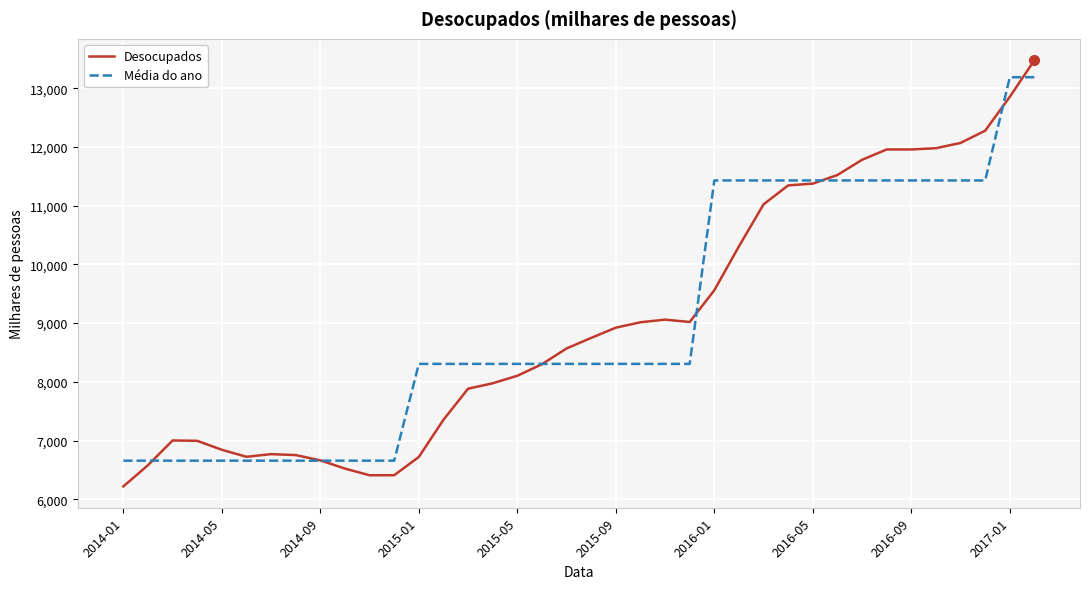

What is the lowest value of the Desocupados series?

6218.0